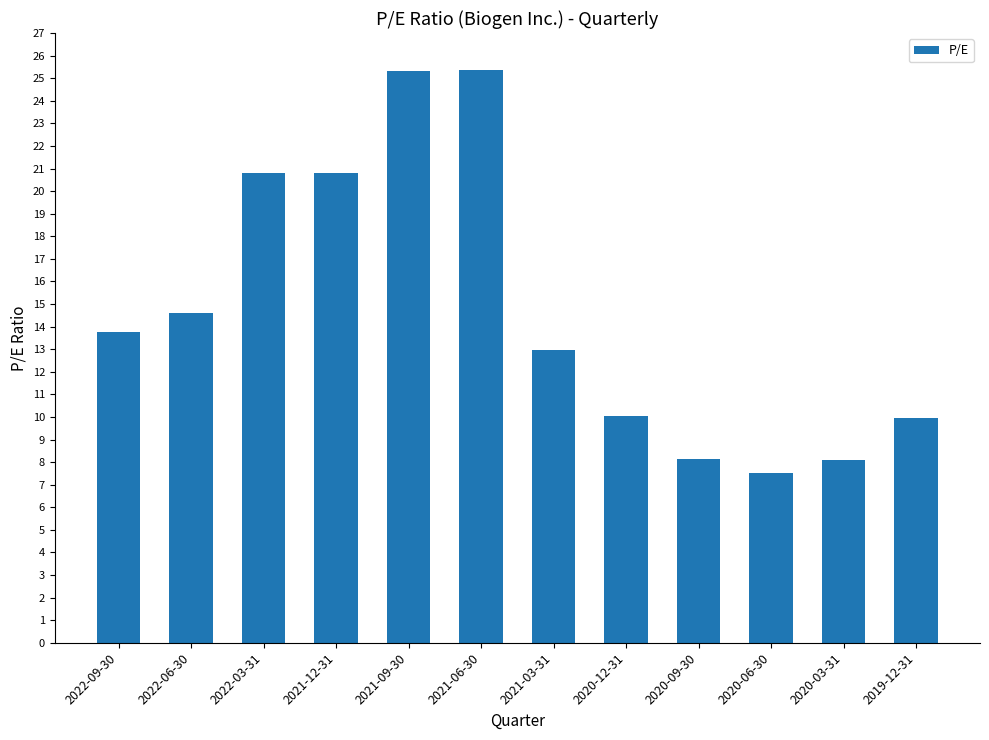

At which category does the chart reach its minimum across all series?

2020-06-30